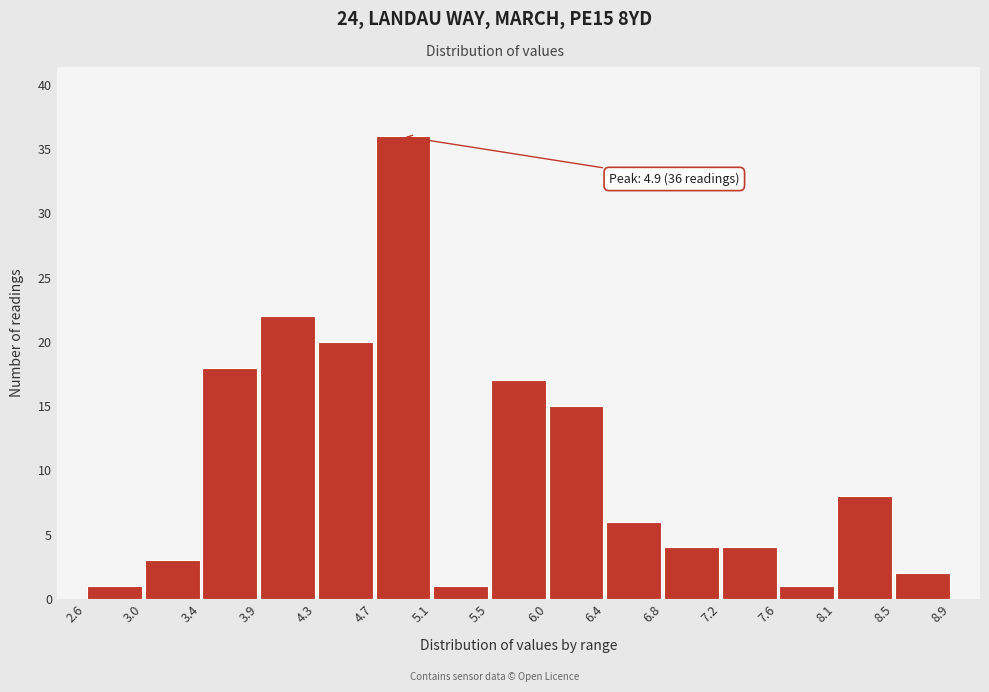

Over which range of the x-axis is the bar tallest?

4.7 to 5.1